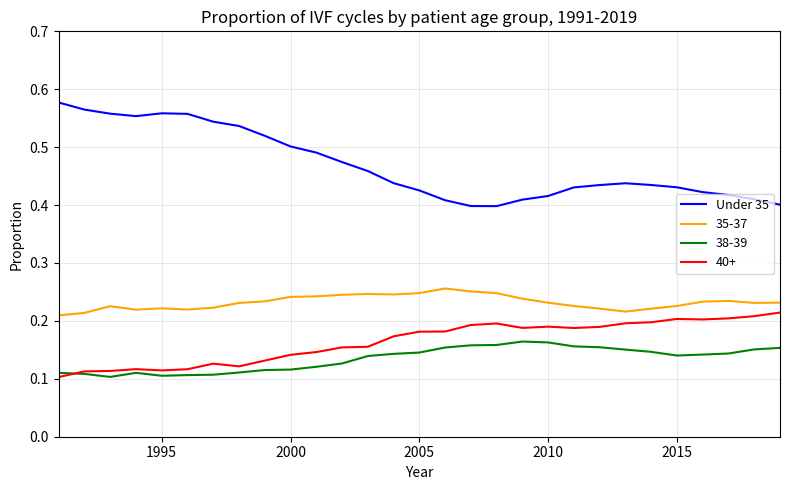

True or false: 38-39 and Under 35 cross at least once.

False